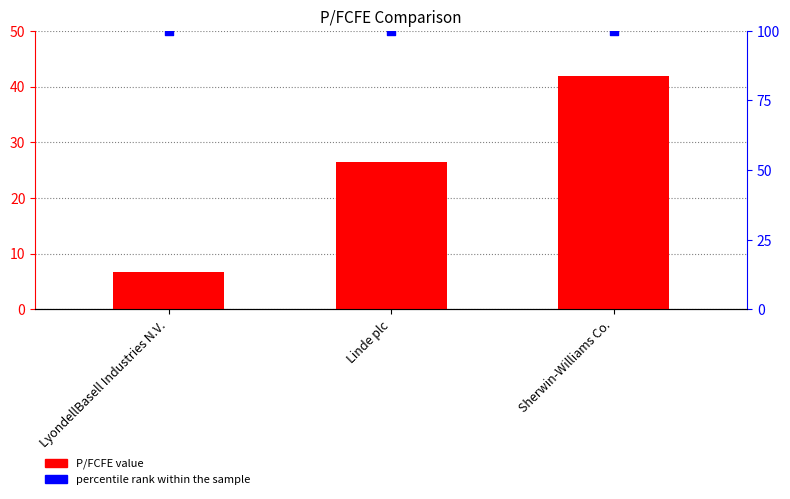

At which category is the sum across all series the highest?

Sherwin-Williams Co.